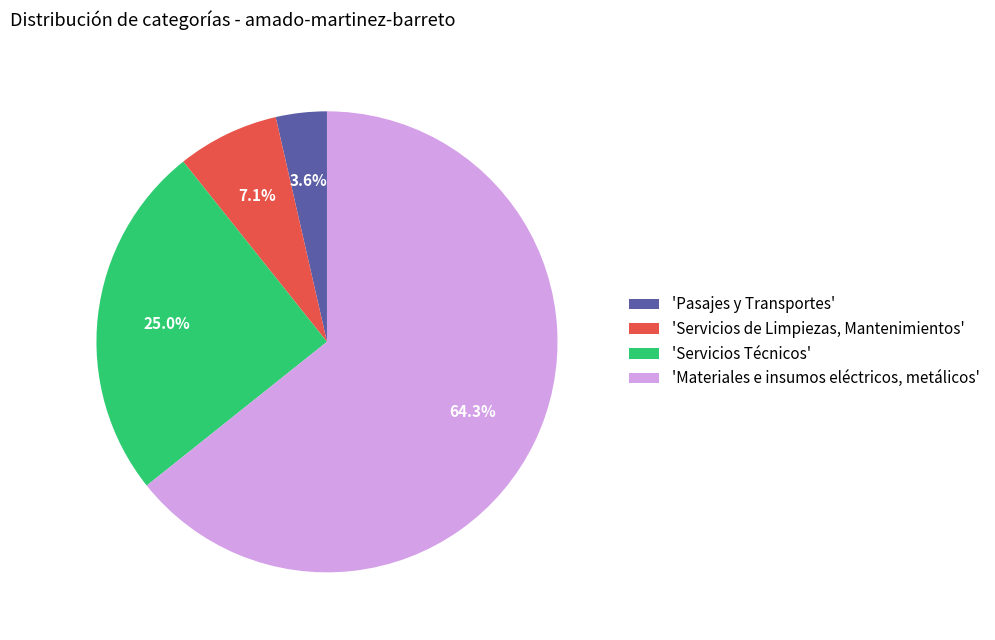

Approximately how many times larger is the value at 'Pasajes y Transportes' compared to 'Servicios de Limpiezas, Mantenimientos'?

0.5